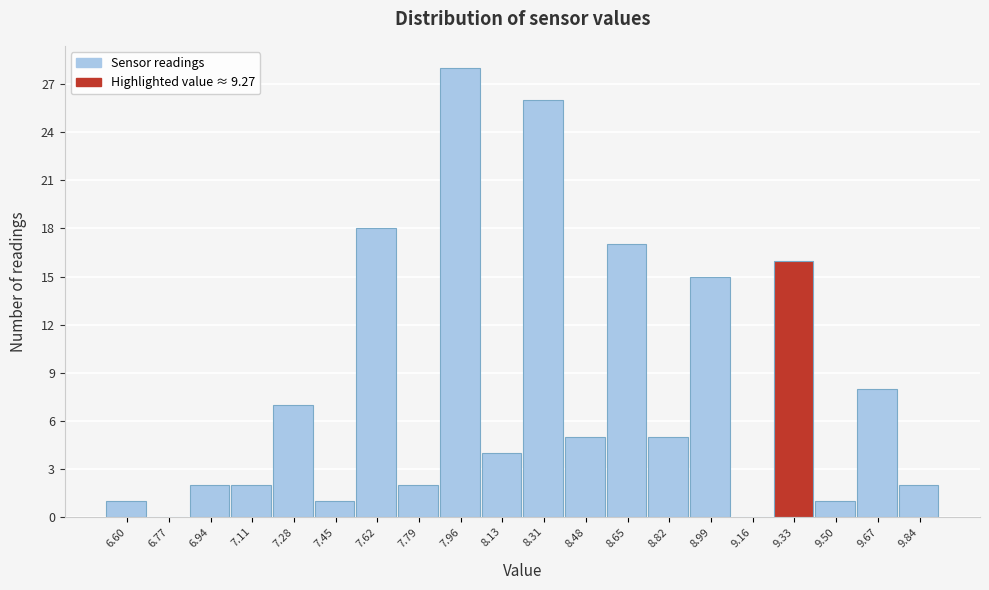

How tall is the bar that spans 7.70 to 7.88 on the x-axis? Neither the bar edges nor the heights are printed on the chart, so give them approximately, as read against the axes.

2